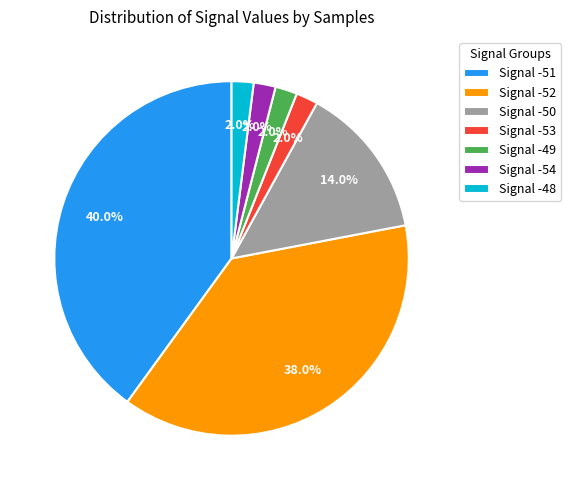

Which has a higher value, Signal -49 or Signal -51?

Signal -51